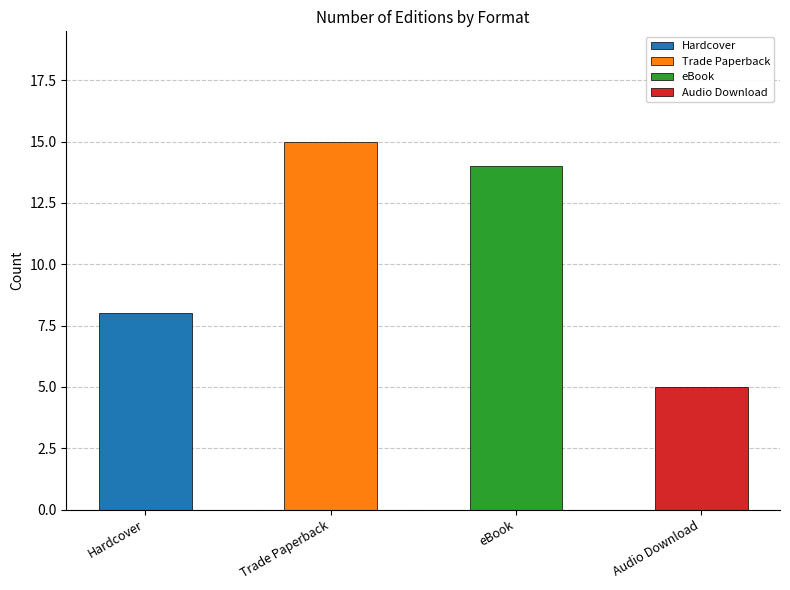

What is the label of the 2nd bar from the left?

Trade Paperback